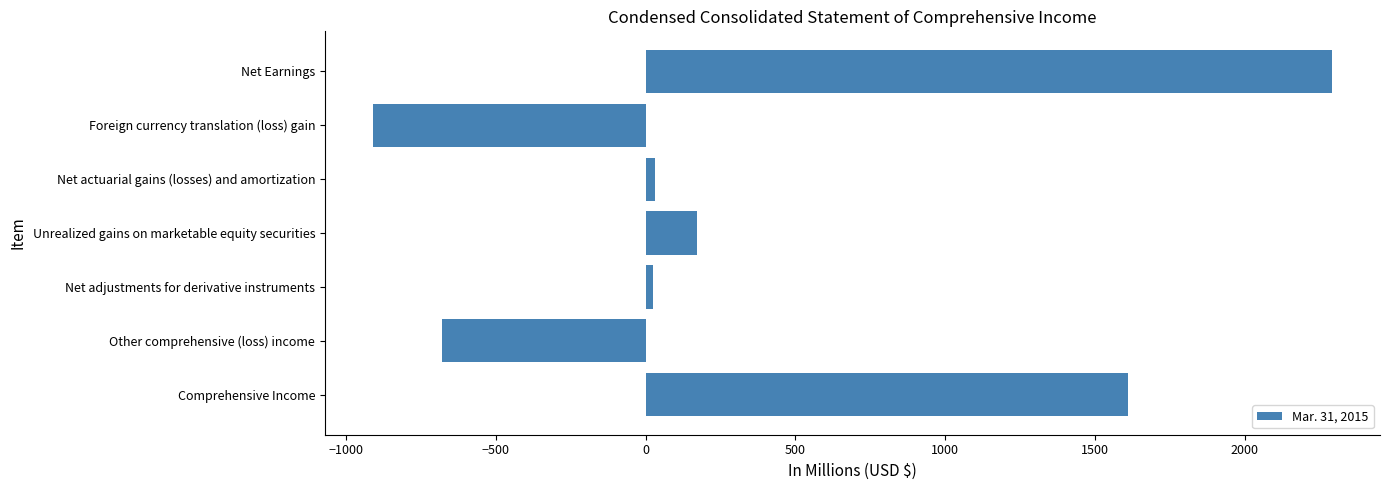

What is the maximum value shown in the chart?

2292